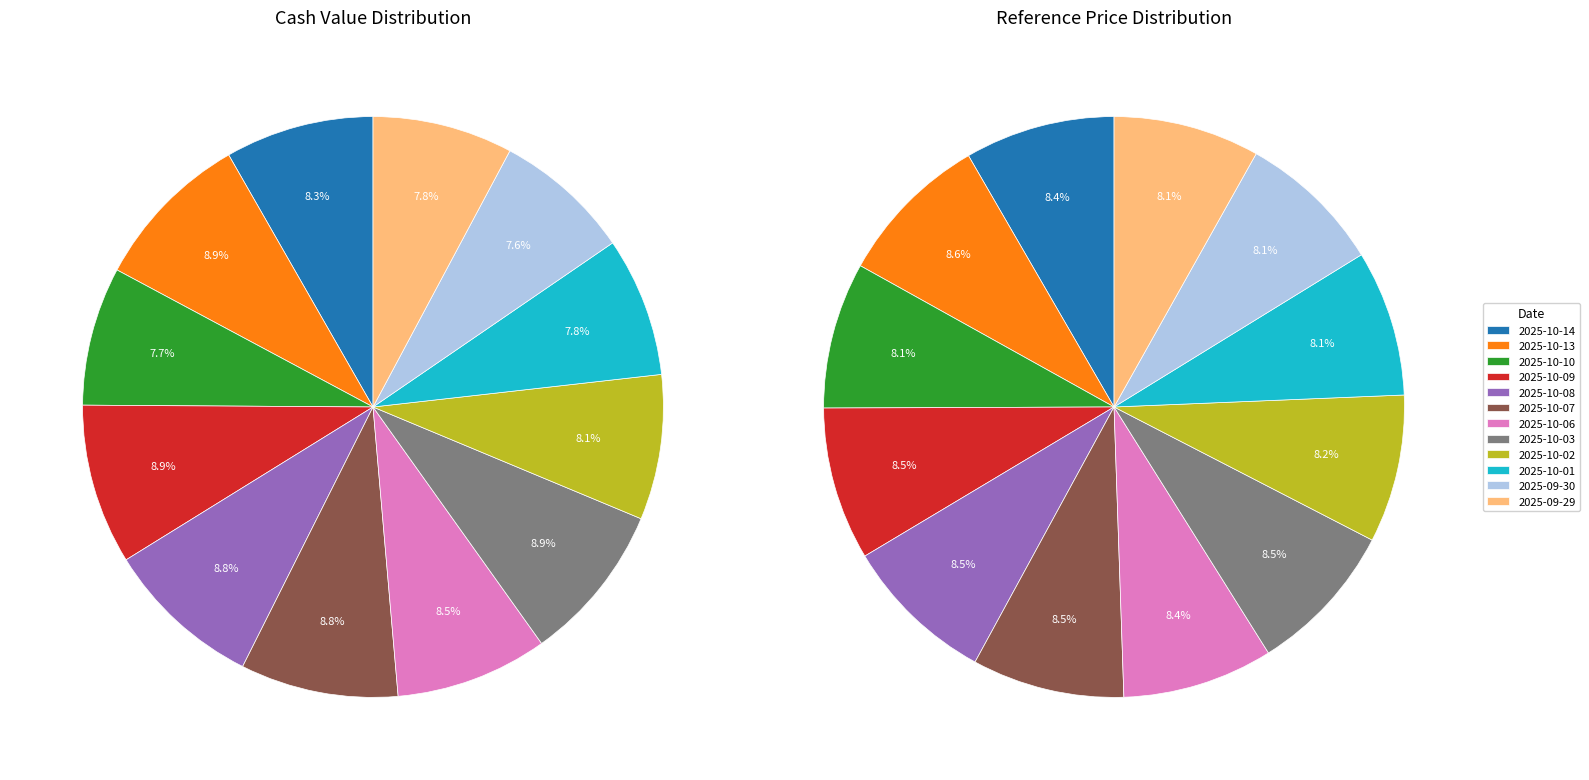

The 2025-10-06 slice represents 1% of the pie. True or false?

False